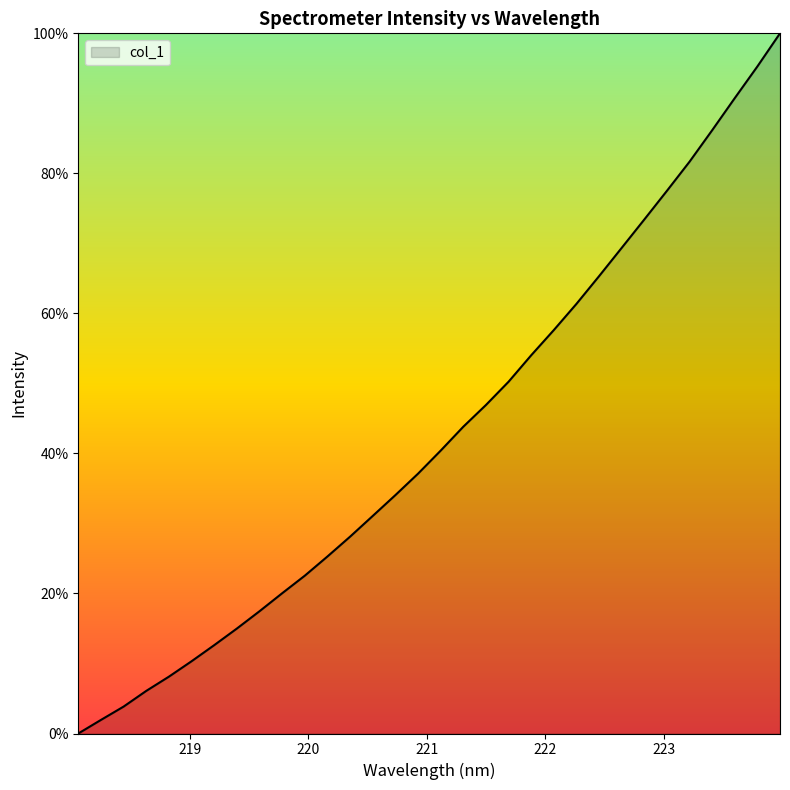

Reading left to right, list all the values displayed in this chart.

218.0596=0.0	218.2508=1.9	218.442=3.8	218.6332=6.1	218.8244=8.1	219.0156=10.3	219.2067=12.6	219.3979=15.0	219.589=17.5	219.7801=20.0	219.9712=22.5	220.1623=25.3	220.3533=28.1	220.5444=31.1	220.7354=34.1	220.9264=37.1	221.1174=40.4	221.3083=43.8	221.4993=46.9	221.6902=50.2	221.8812=54.0	222.0721=57.6	222.263=61.4	222.4538=65.3	222.6447=69.4	222.8355=73.4	223.0264=77.5	223.2172=81.7	223.408=86.2	223.5987=90.8	223.7895=95.3	223.9802=100.0